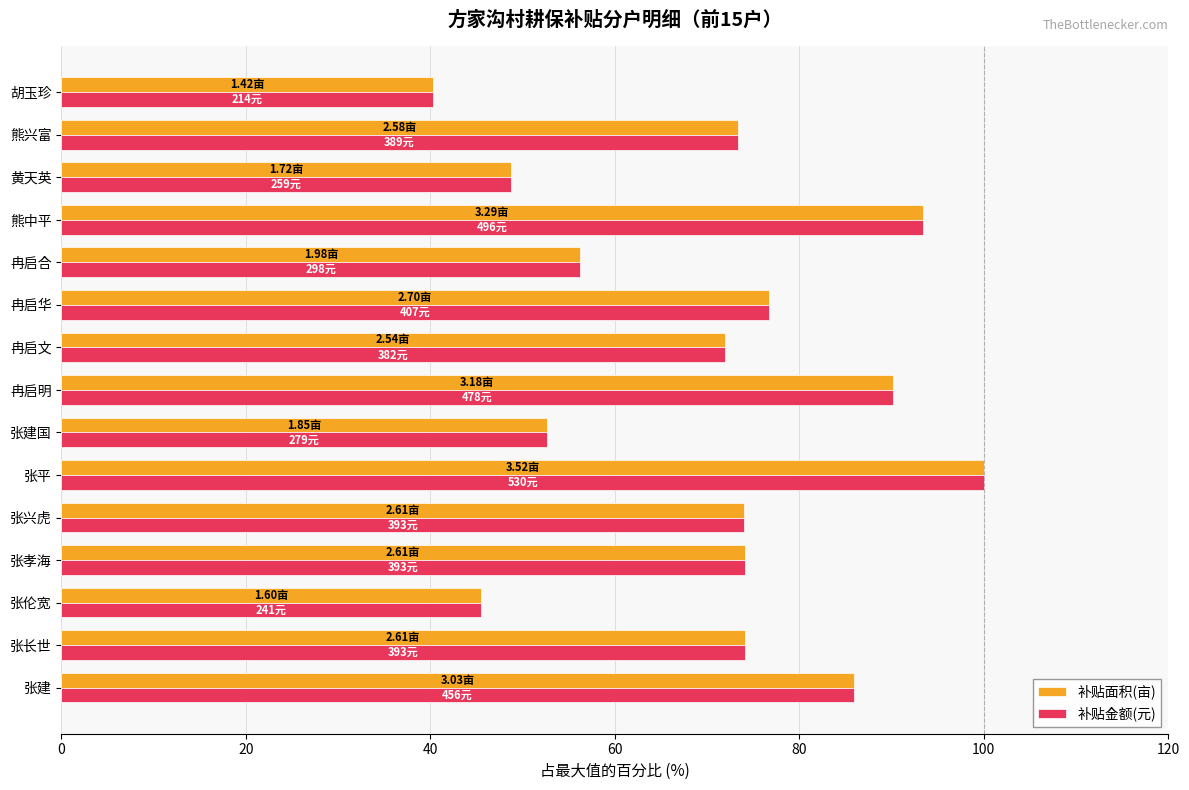

At which category is the sum across all series the highest?

张平